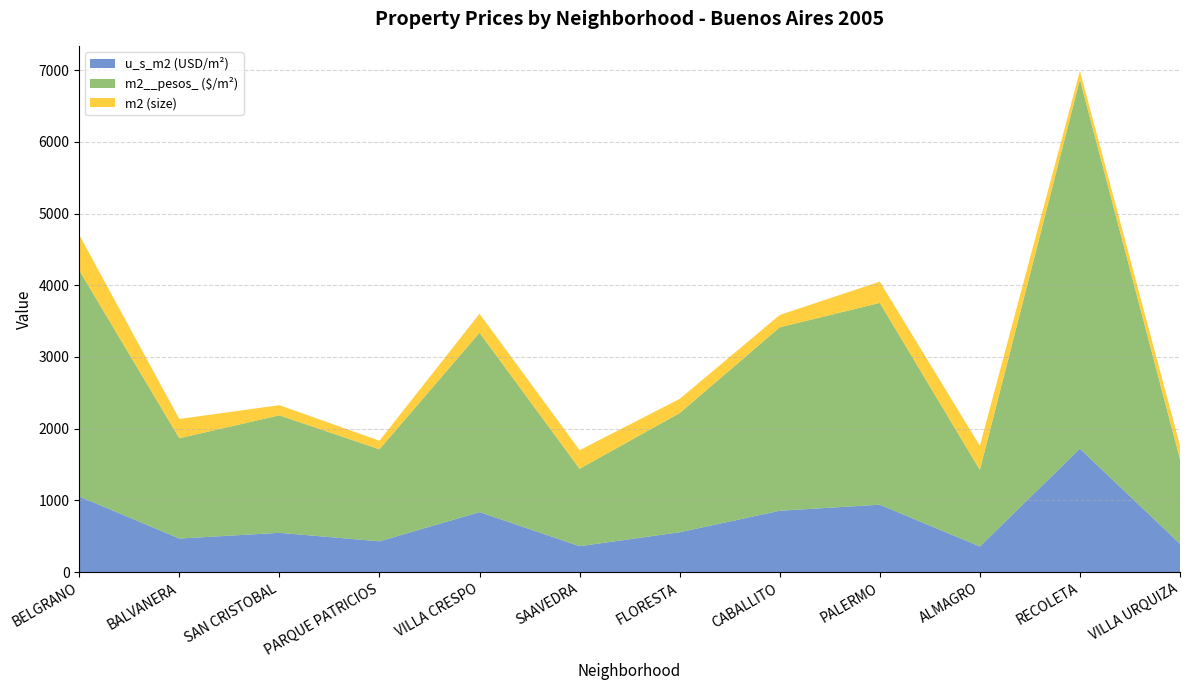

What is the lowest value of the u_s_m2 (USD/m²) series?

357.1